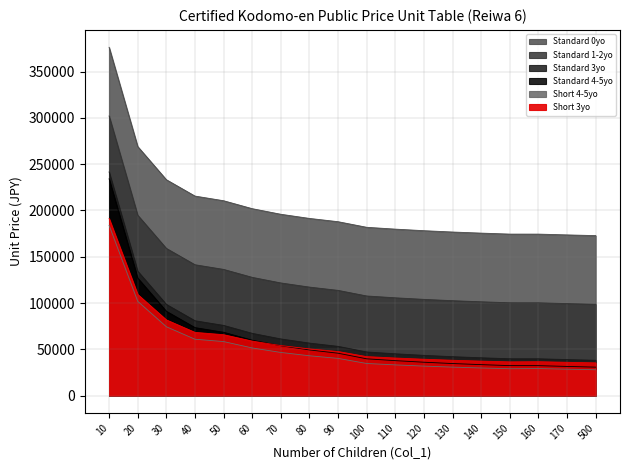

Which category has the lowest value across all series?

500